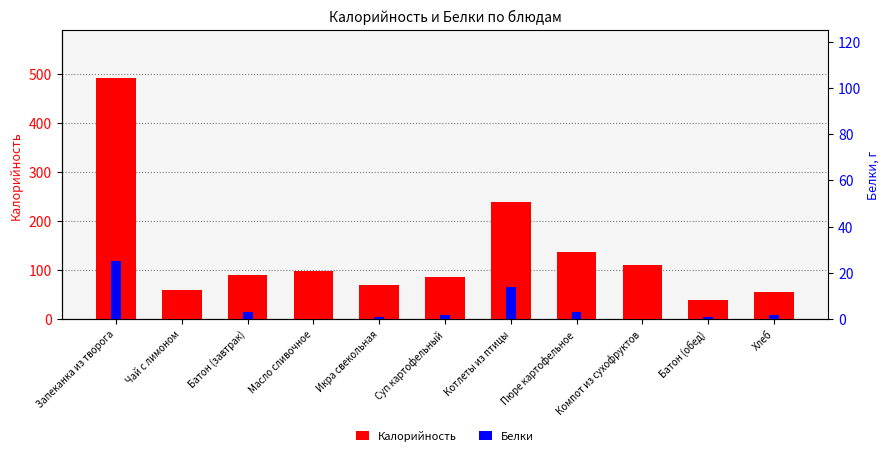

The value of Белки at Батон (обед) is 1.0. True or false?

True